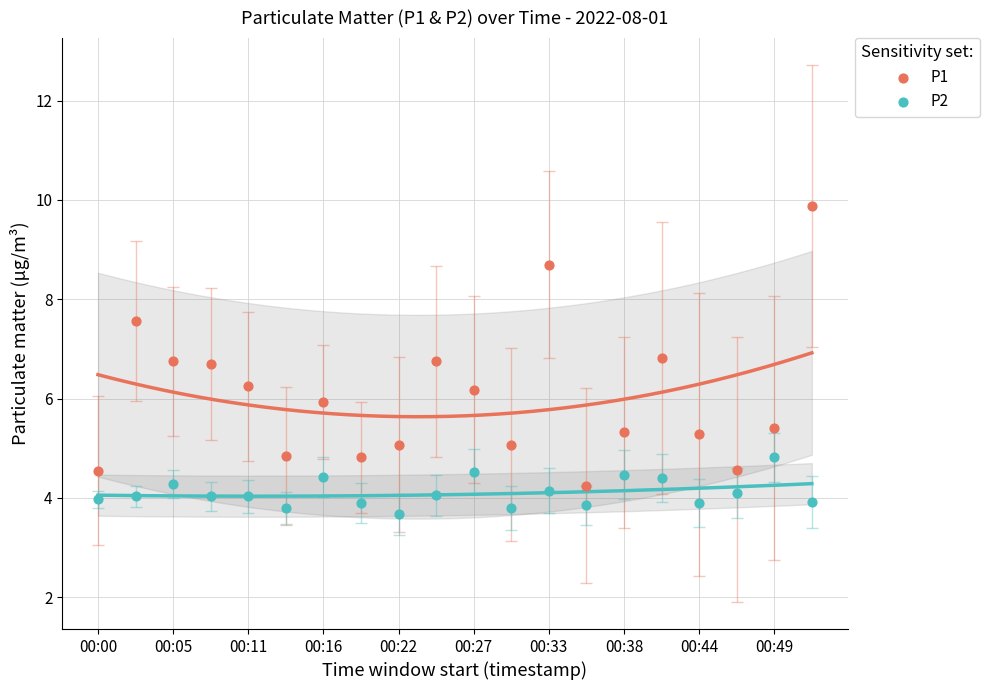

Which series contains the lowest Y value?

P2